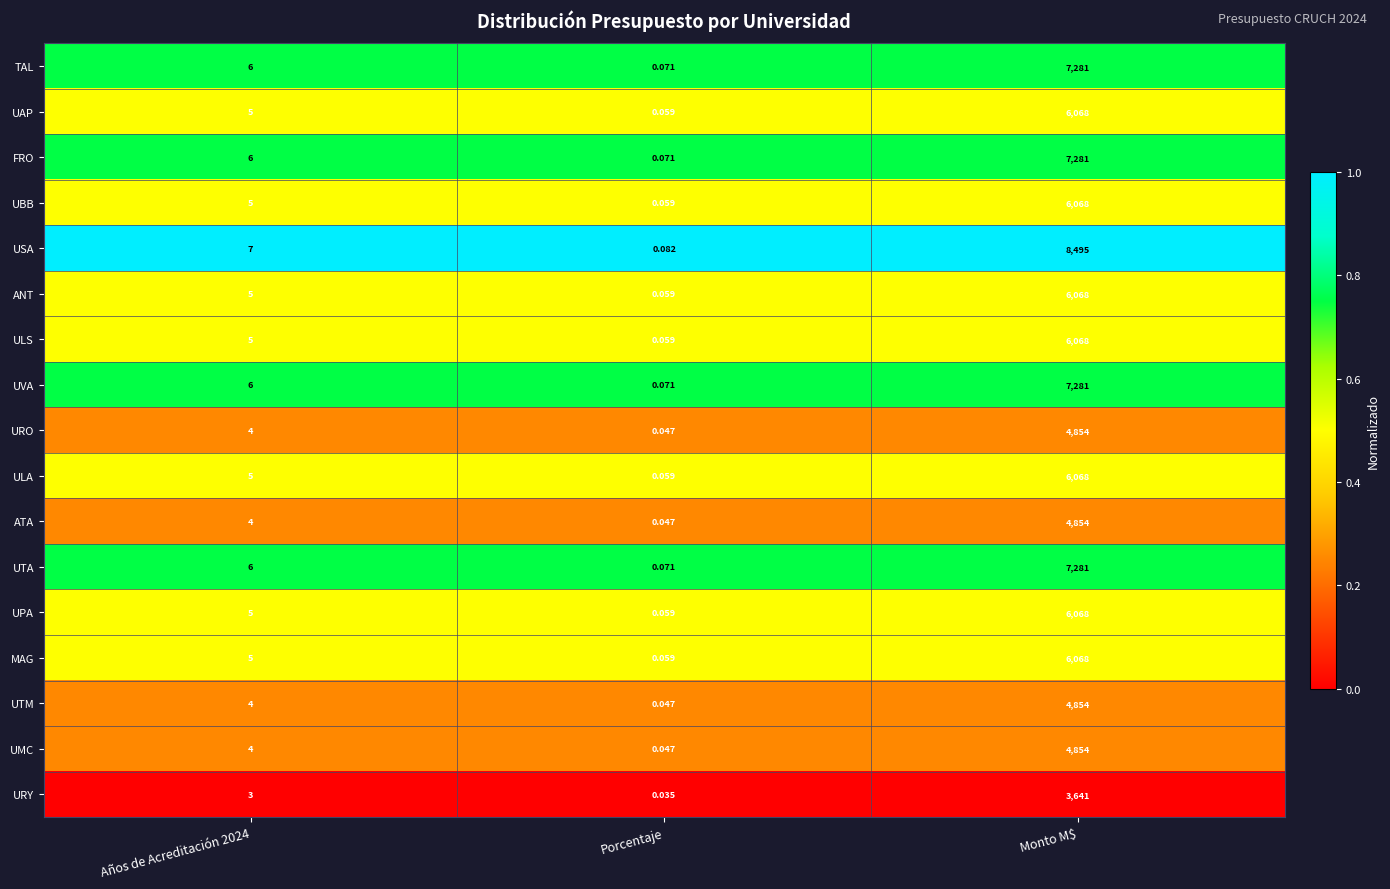

At how many categories does at least one series exceed 0?

3